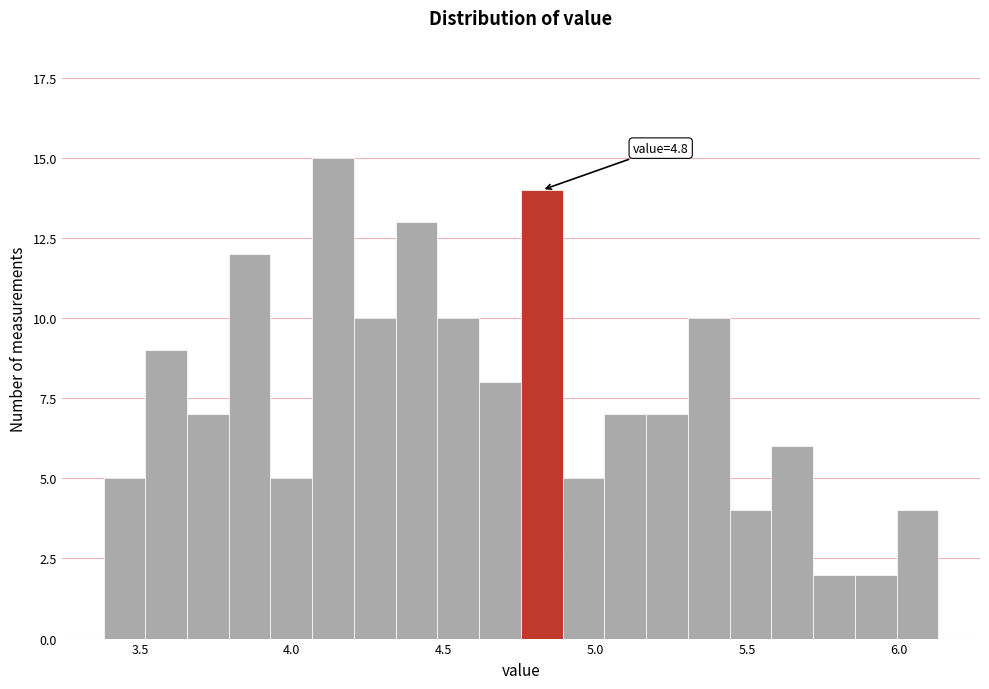

Around what value on the x-axis is the tallest bar? Give the approximate position of its centre, as read against the axis.

4.15